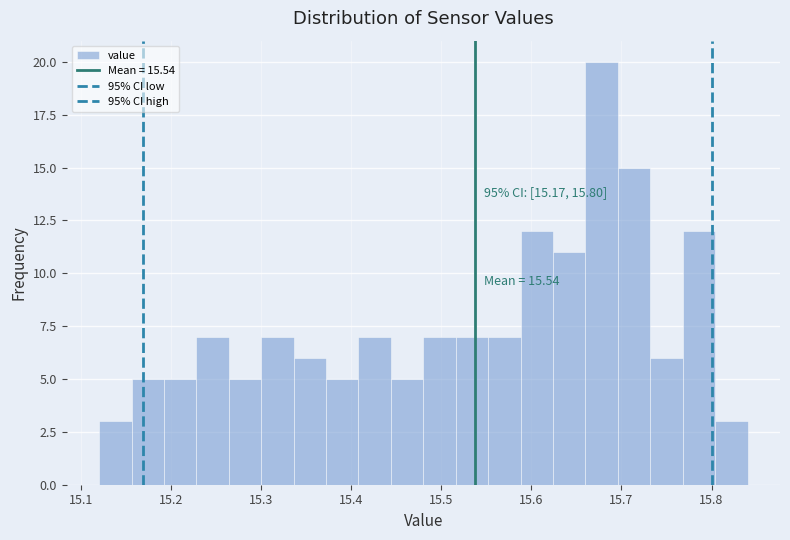

Around what value on the x-axis is the tallest bar? Give the approximate position of its centre, as read against the axis.

15.68